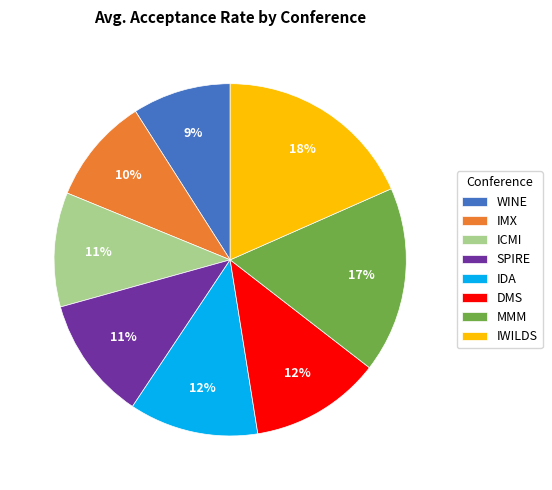

How many slices are in this pie chart?

8